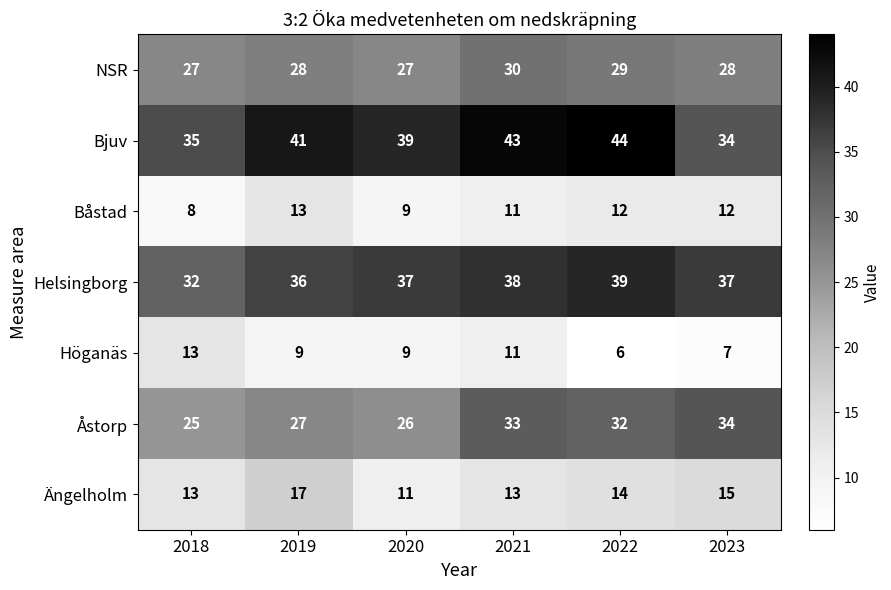

What is the difference between the maximum and minimum values in the Helsingborg series?

7